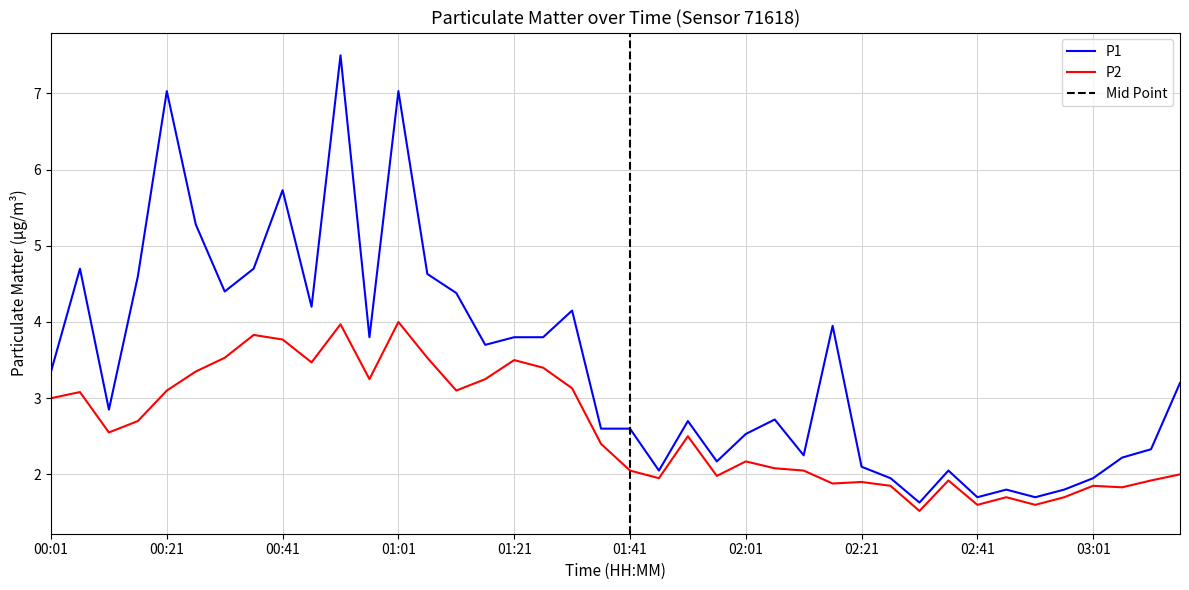

What is the minimum value for P1?

1.6